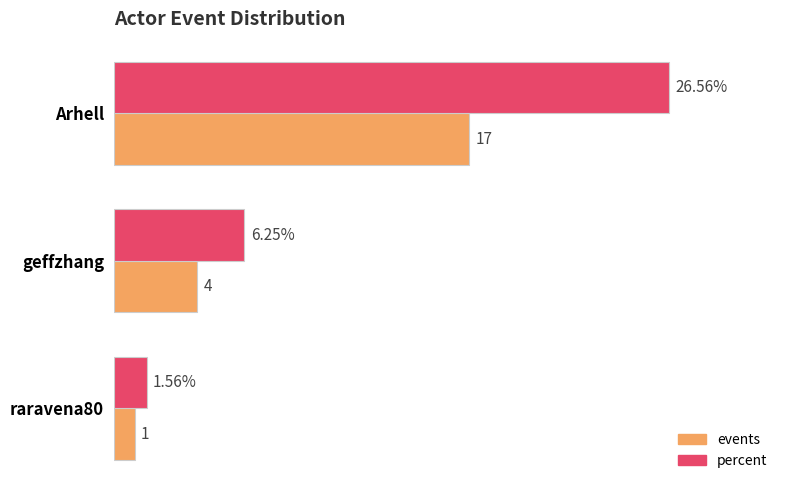

At which label is percent closest to 14?

geffzhang